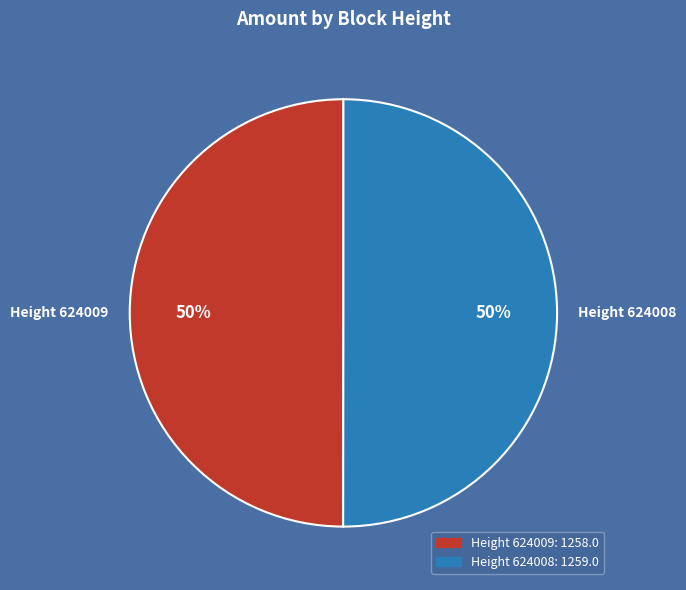

To the nearest percent, what percentage of the pie is Height 624008?

50%